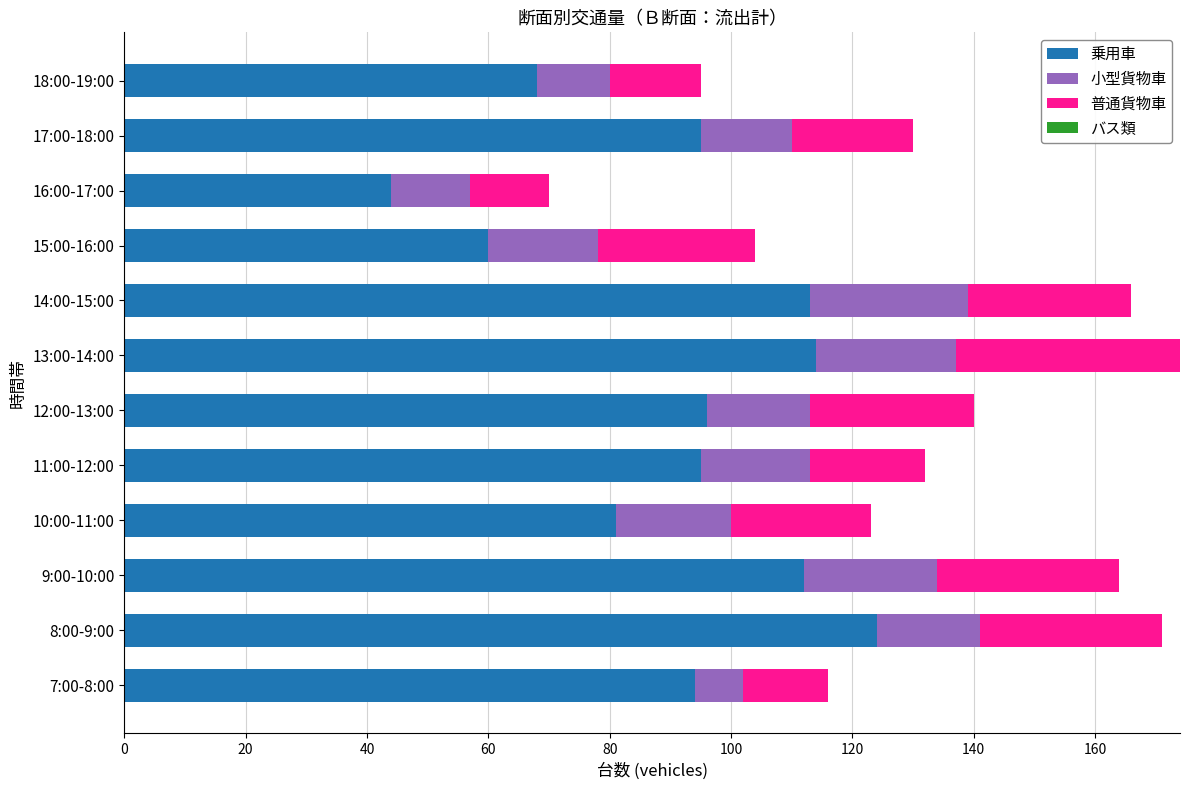

Where is 乗用車 nearest to the value 84?

10:00-11:00